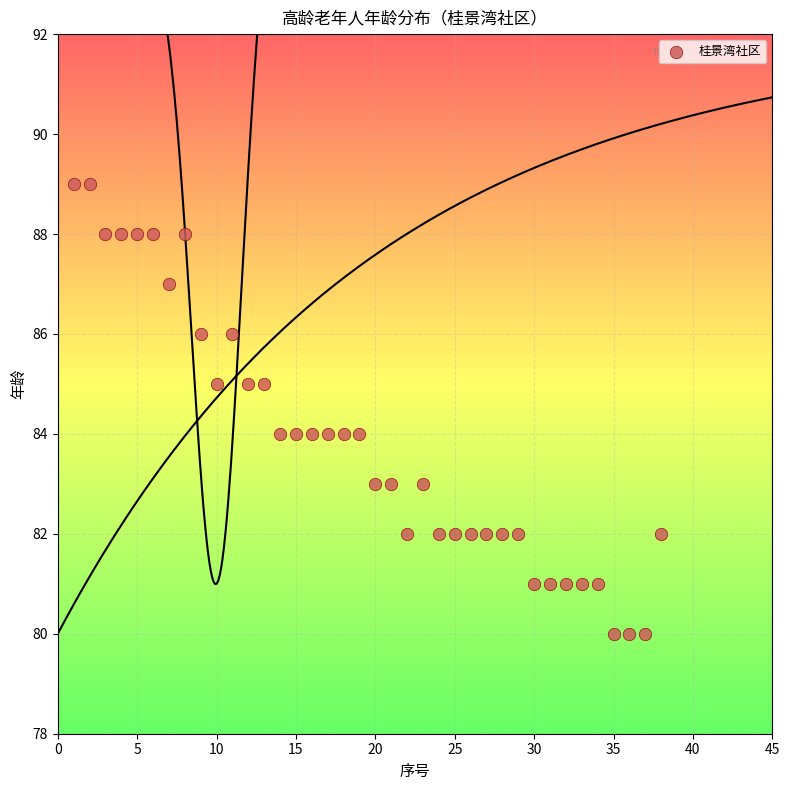

What is the range of Y values (max minus min)?

9